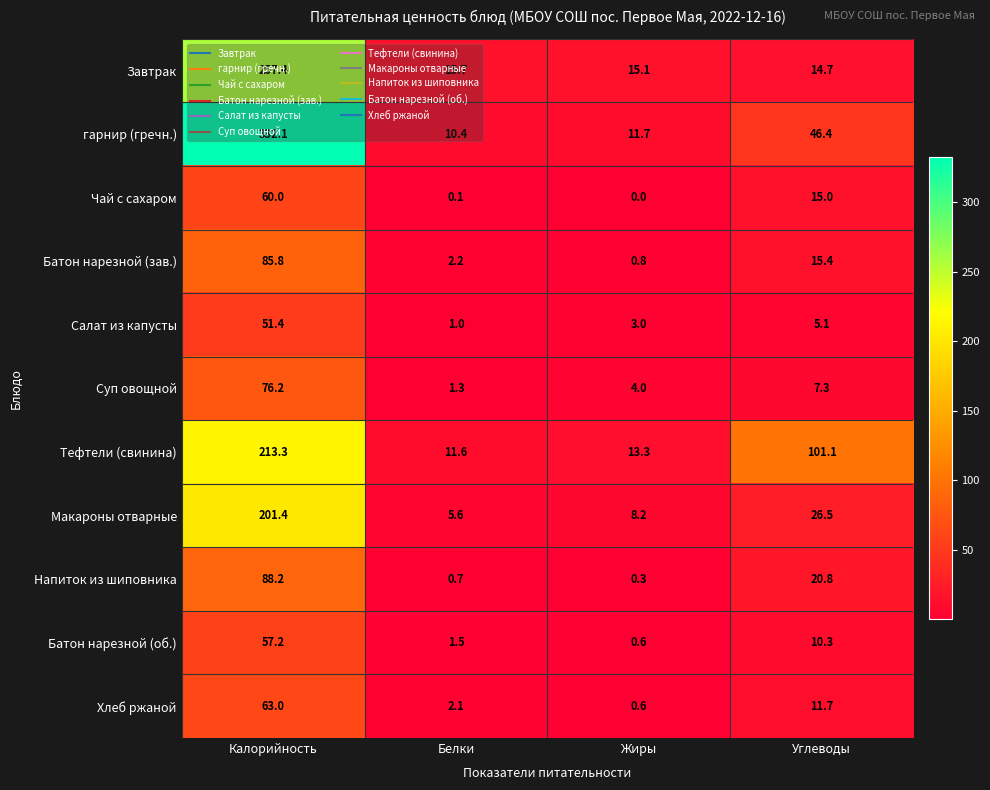

What is the highest value of the Батон нарезной (зав.) series?

85.8